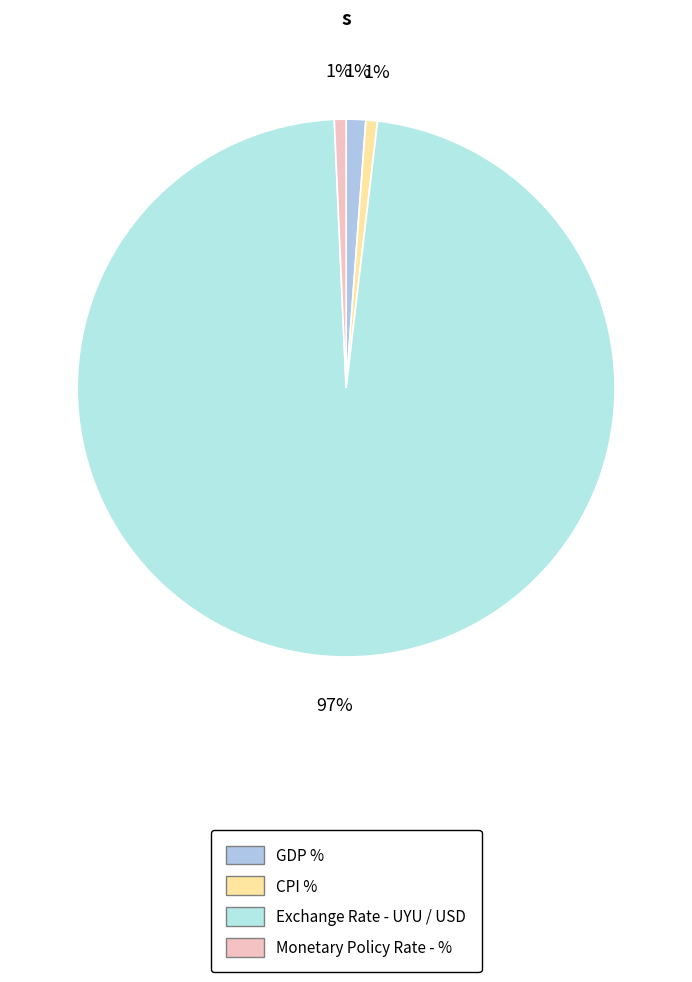

How many slices are in this pie chart?

4